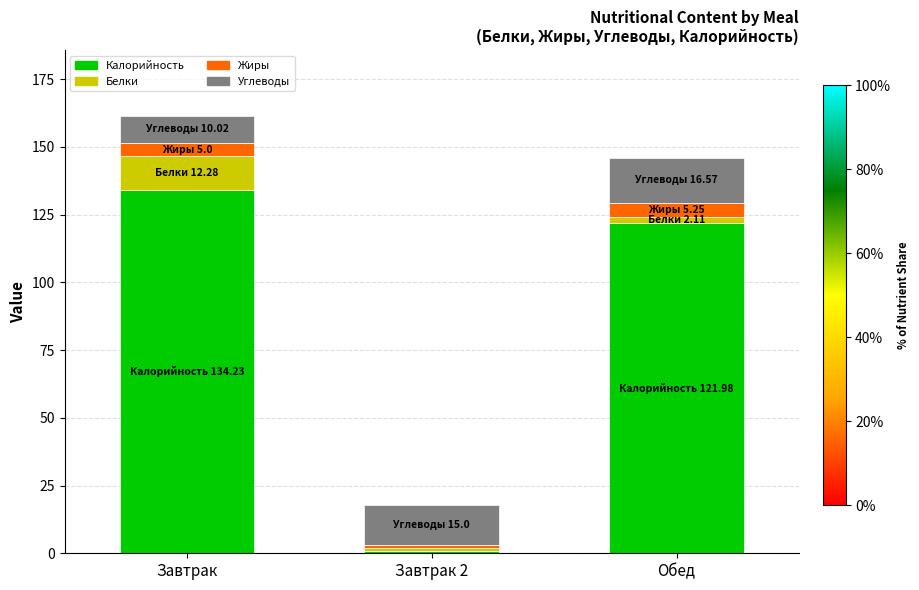

Reading left to right, transcribe the values for Калорийность.

Завтрак=134.2	Завтрак 2=1.0	Обед=122.0